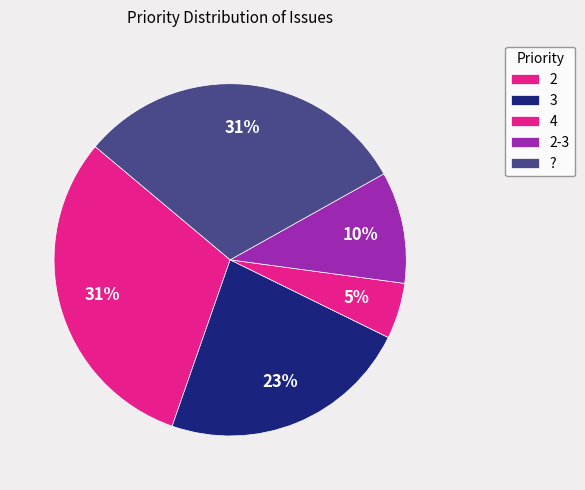

Does 4 account for over 50% of the chart?

No